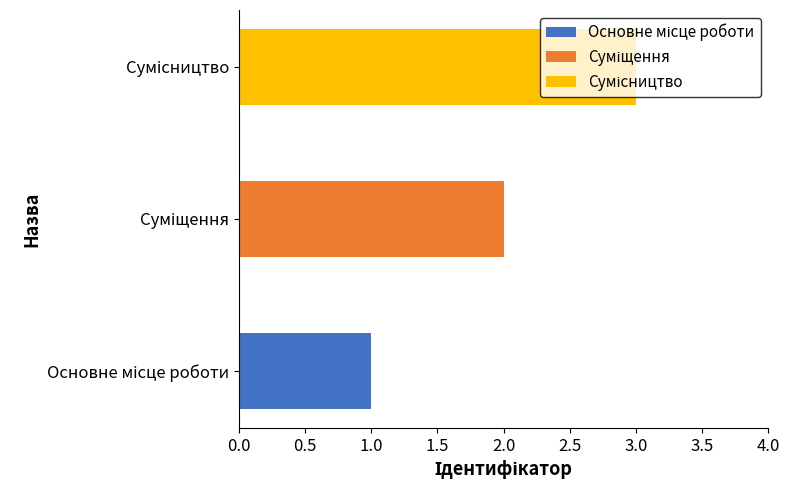

What is the sum of the values at Основне місце роботи and Сумісництво?

4